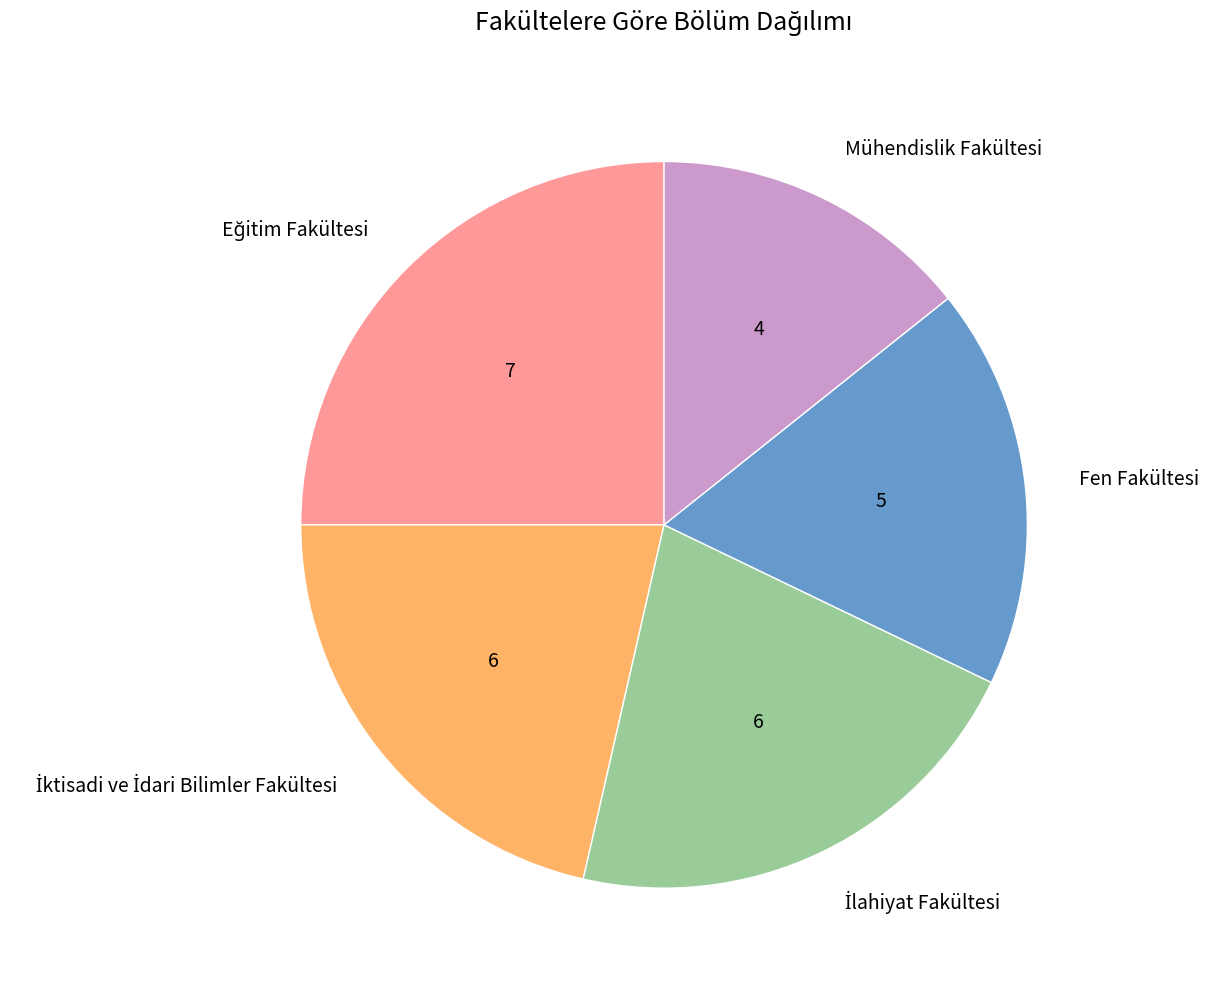

Which category has the smallest portion of the pie?

Mühendislik Fakültesi